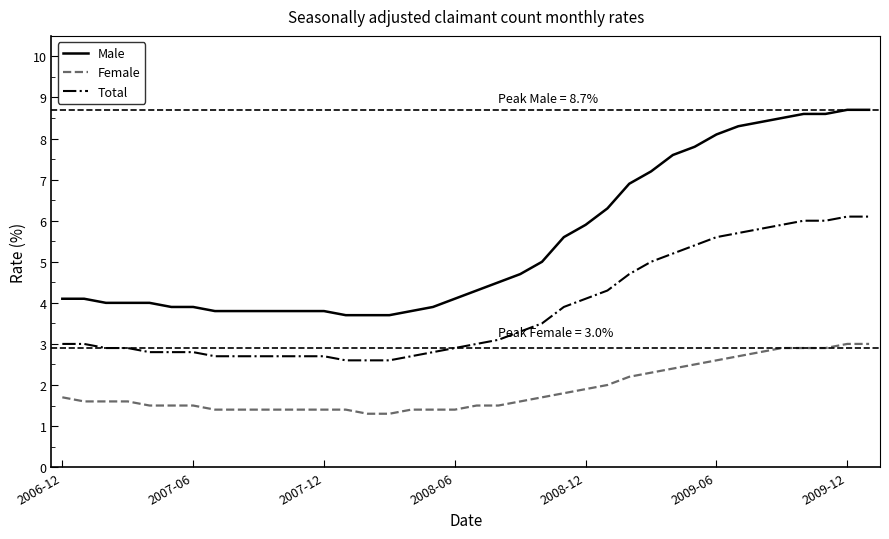

What are all the series names shown in the legend?

Male, Female, Total